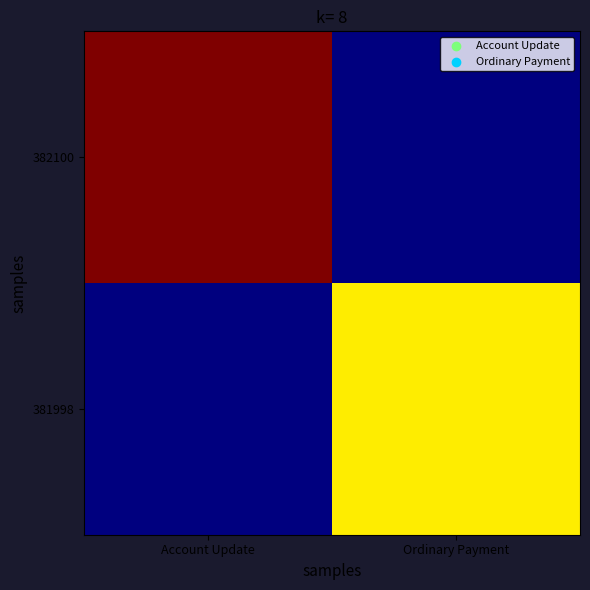

At Ordinary Payment, list the series in order from smallest to largest.

382100, 381998